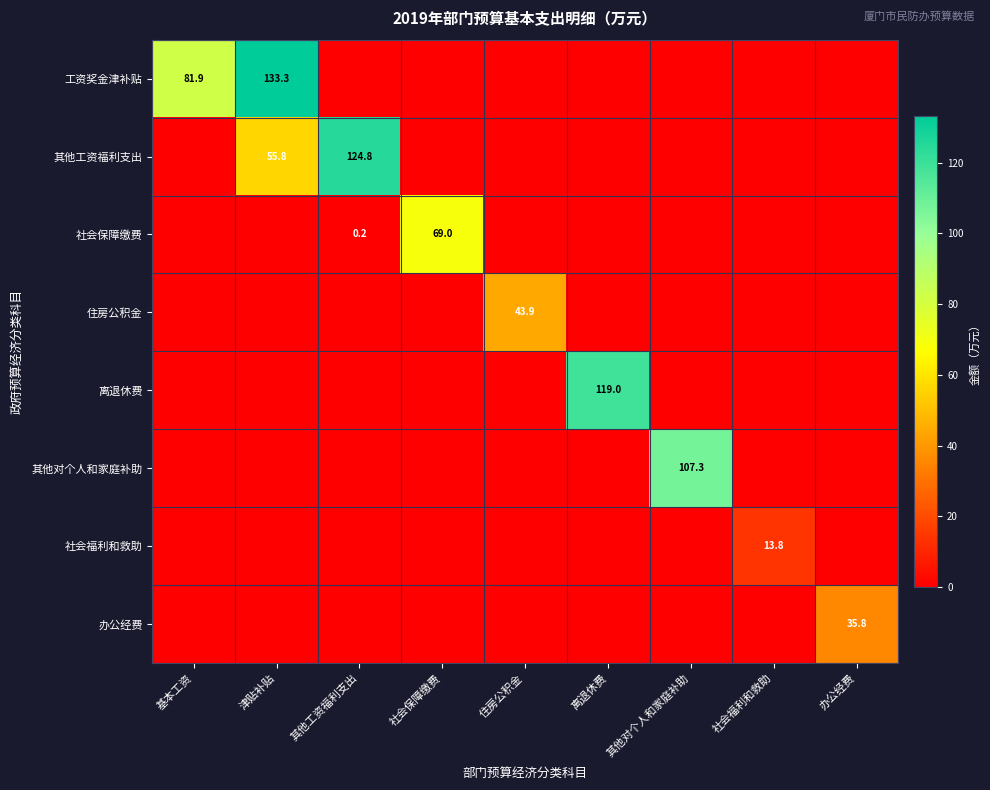

Rank the series by their maximum value, from lowest to highest.

社会福利和救助, 办公经费, 住房公积金, 社会保障缴费, 其他对个人和家庭补助, 离退休费, 其他工资福利支出, 工资奖金津补贴